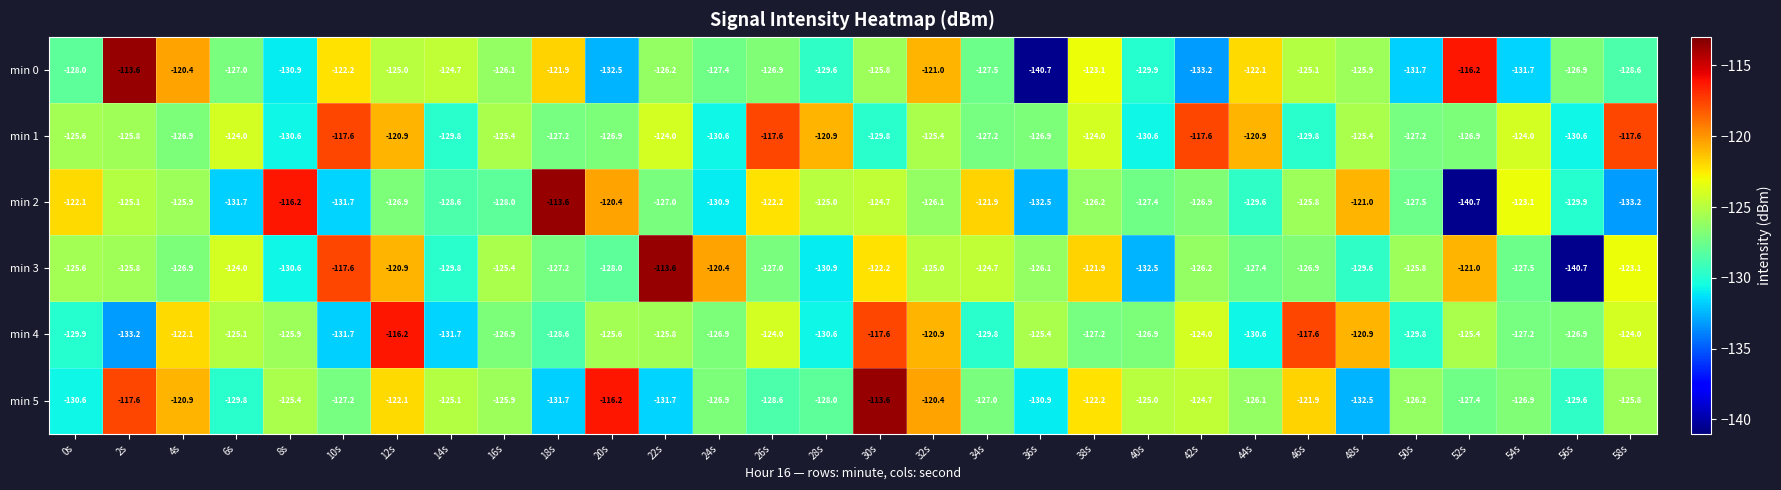

What is the spread (max minus min) of values at 42s?

15.6